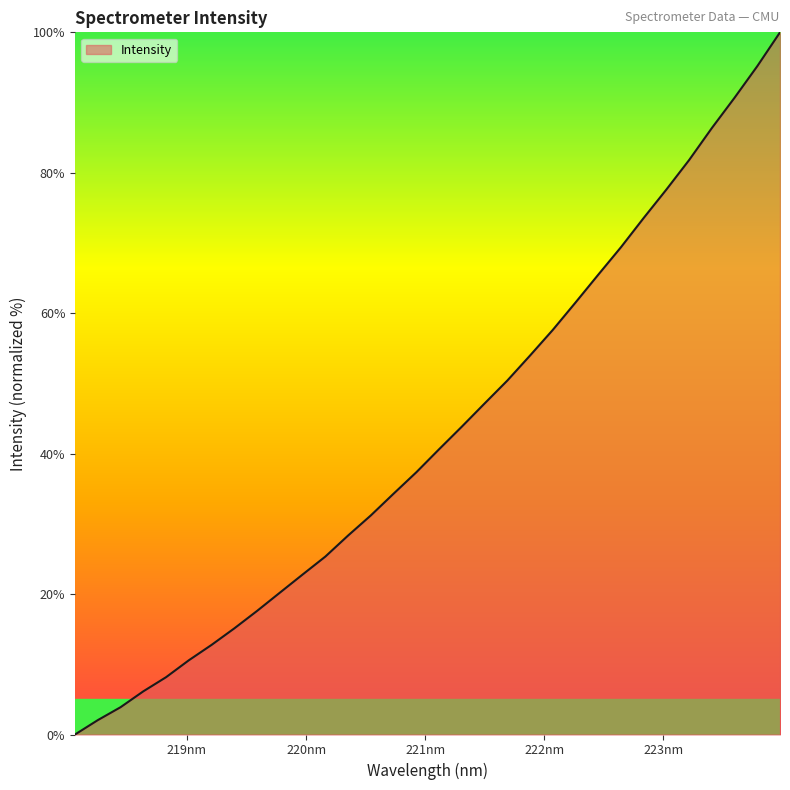

What is the greatest value displayed?

100.0